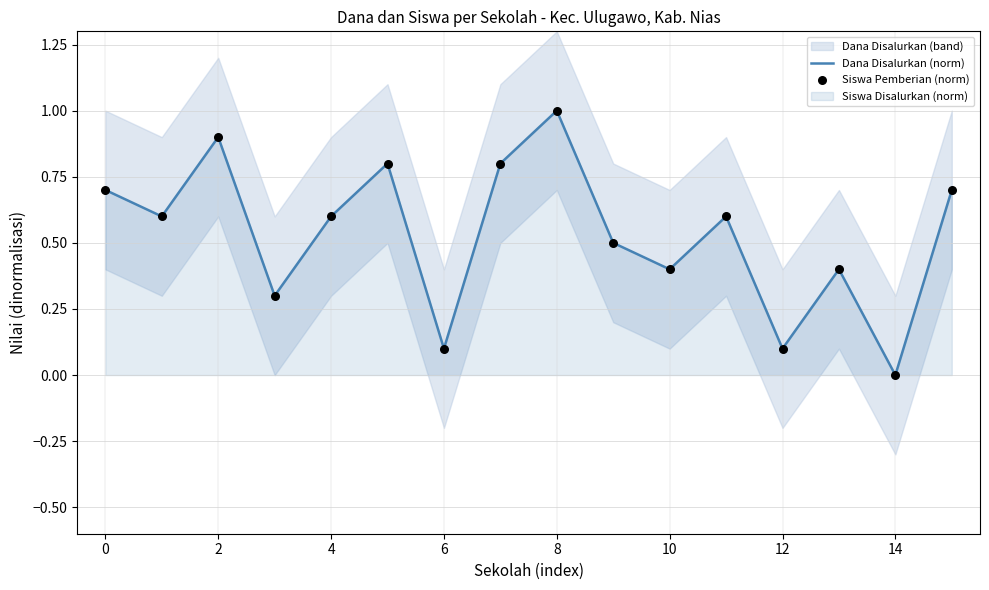

The value of Dana Disalurkan (norm) at 4 is 0.6. True or false?

True